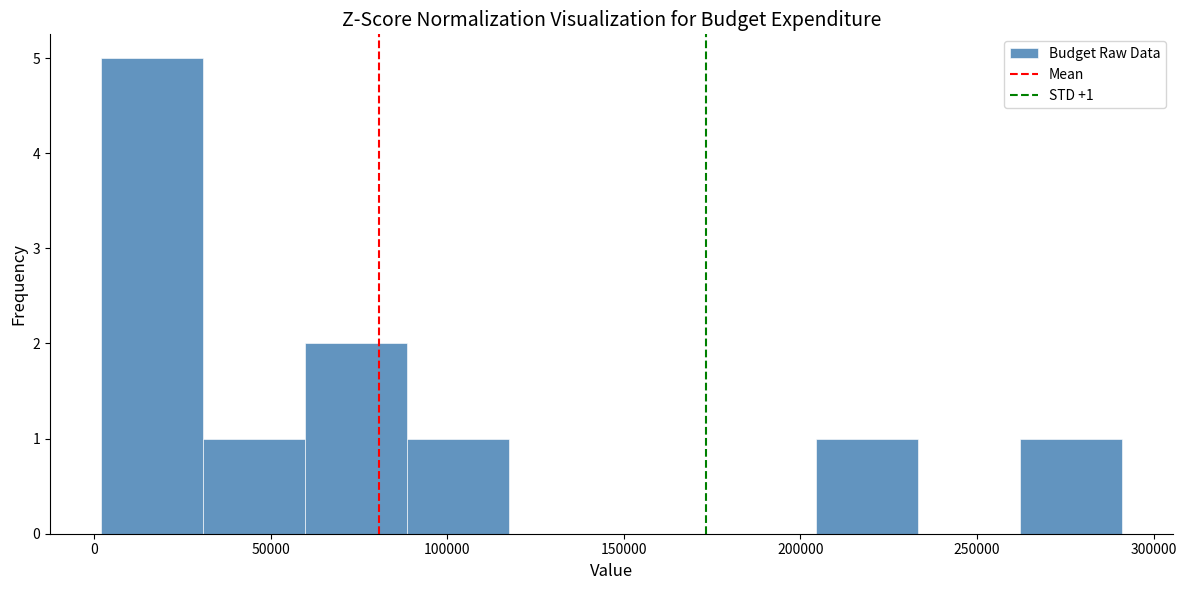

Over which range of the x-axis is the bar tallest?

0 to 30000